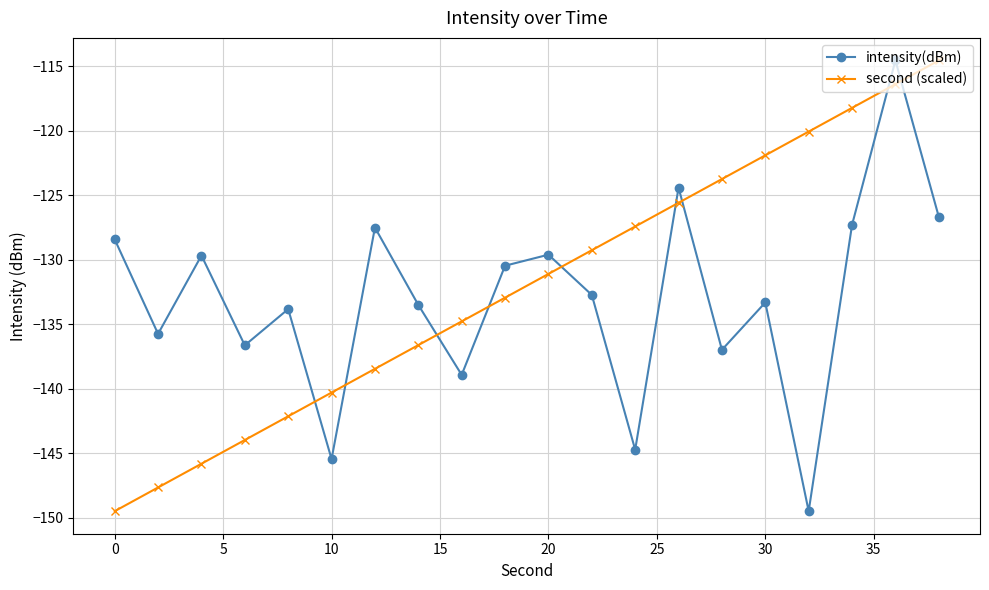

What is the average value of the intensity(dBm) series?

-133.0